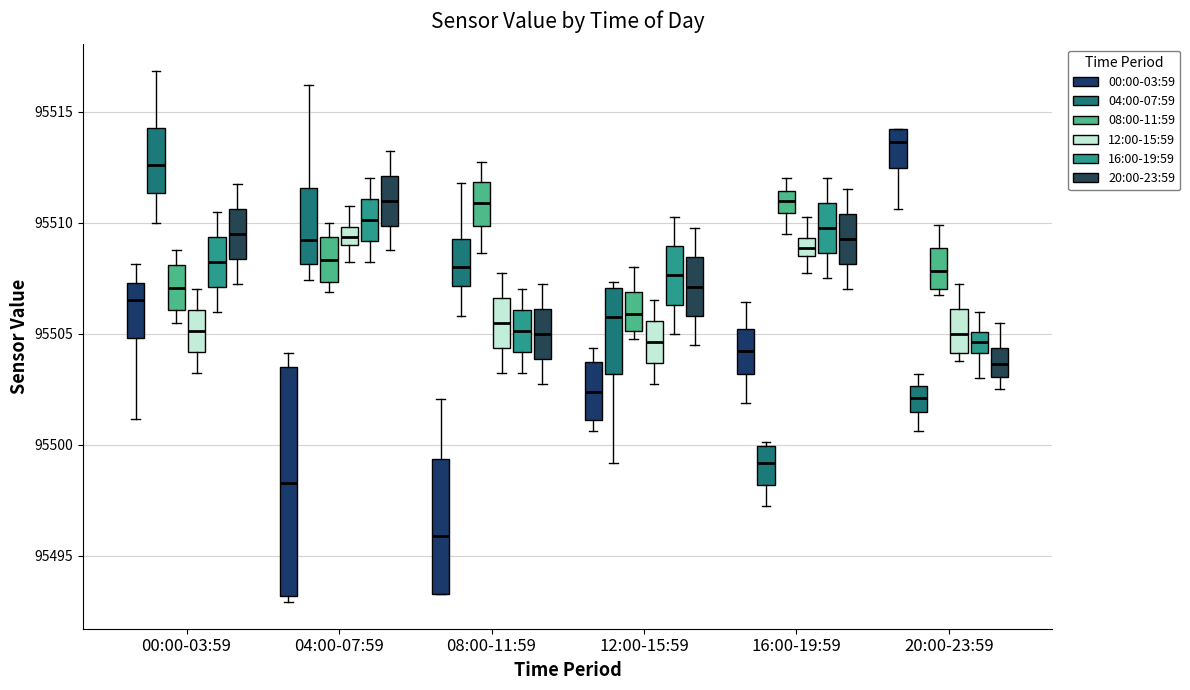

Which box's median line is the lowest?

08:00-11:59 (00:00-03:59)